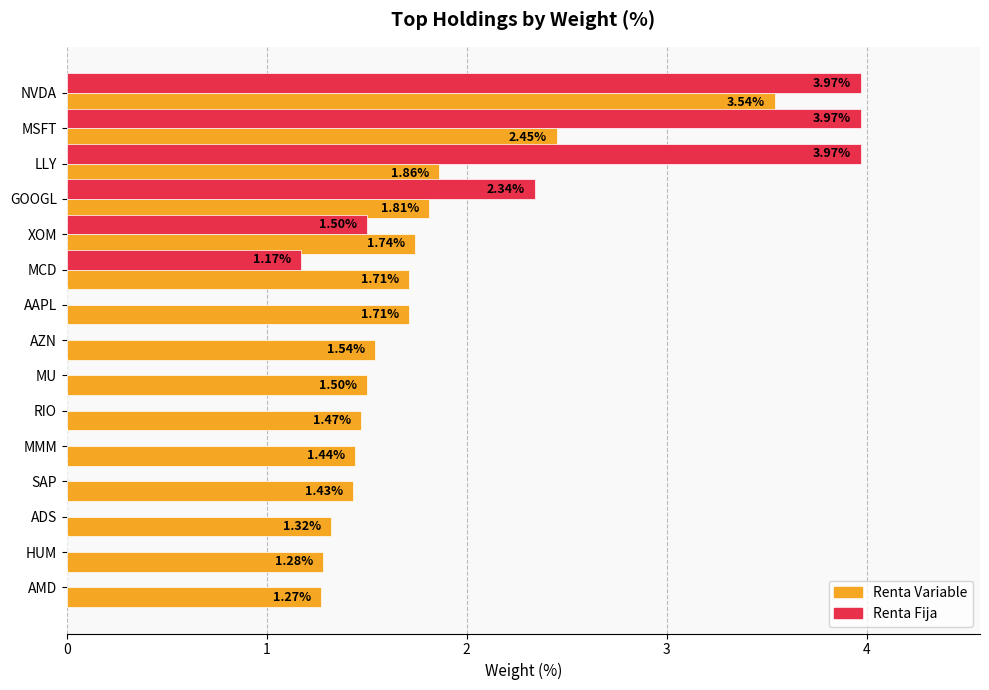

Which series has the largest total across all categories?

Renta Variable